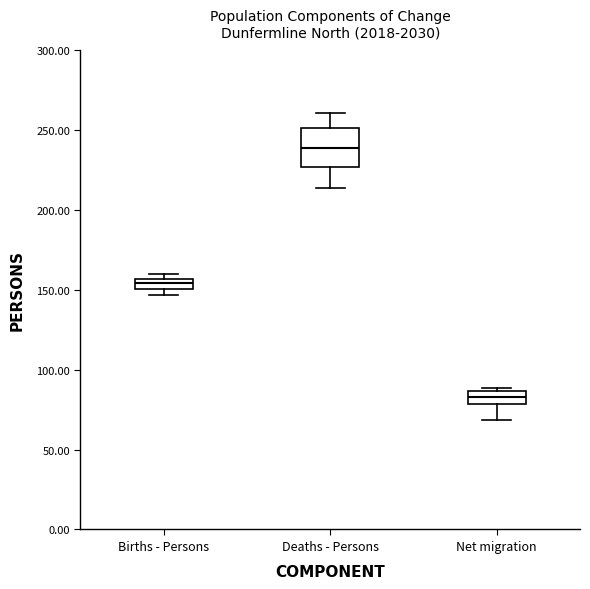

Where is the lower edge of the box for Births - Persons on the y-axis? The values are not printed on the chart, so give them approximately, as read against the axis.

150